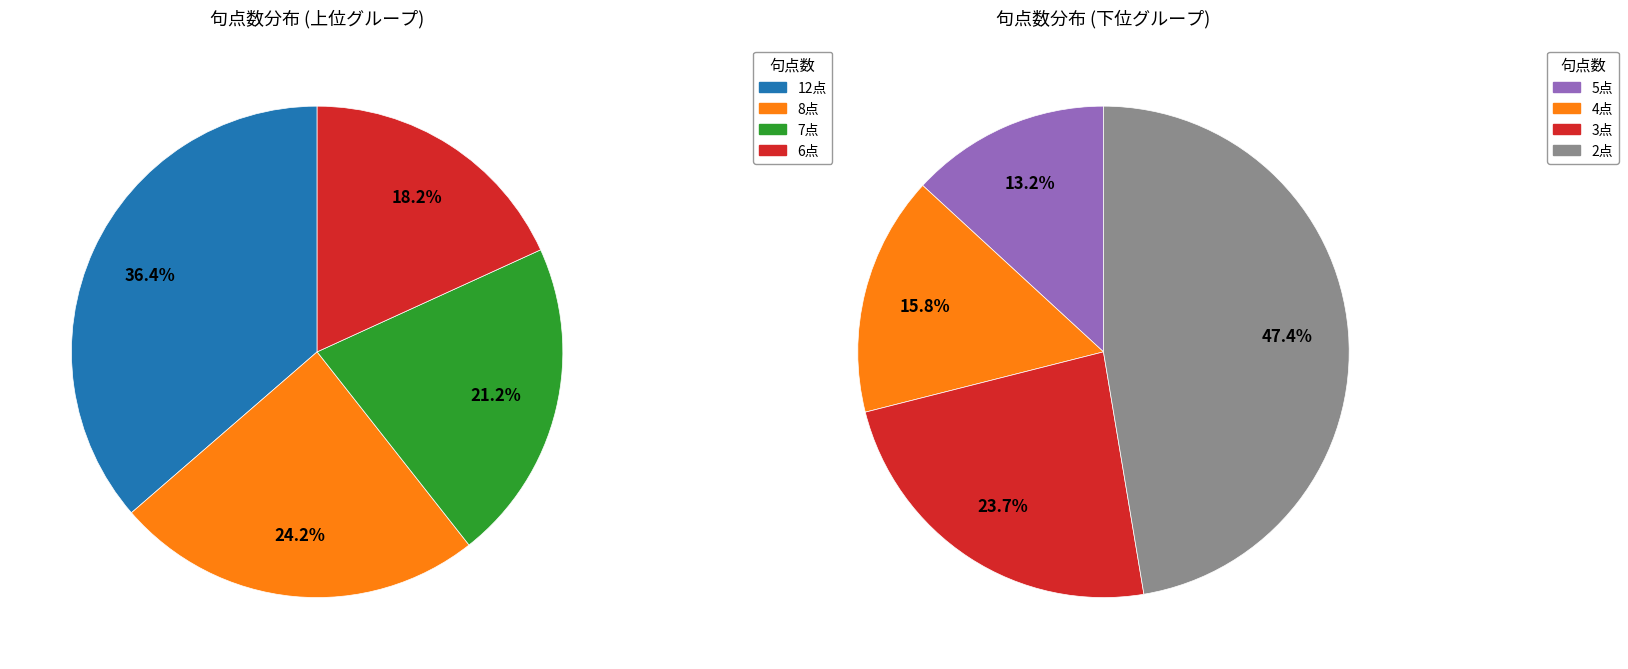

Is it true that 11 is 1% of the pie?

False